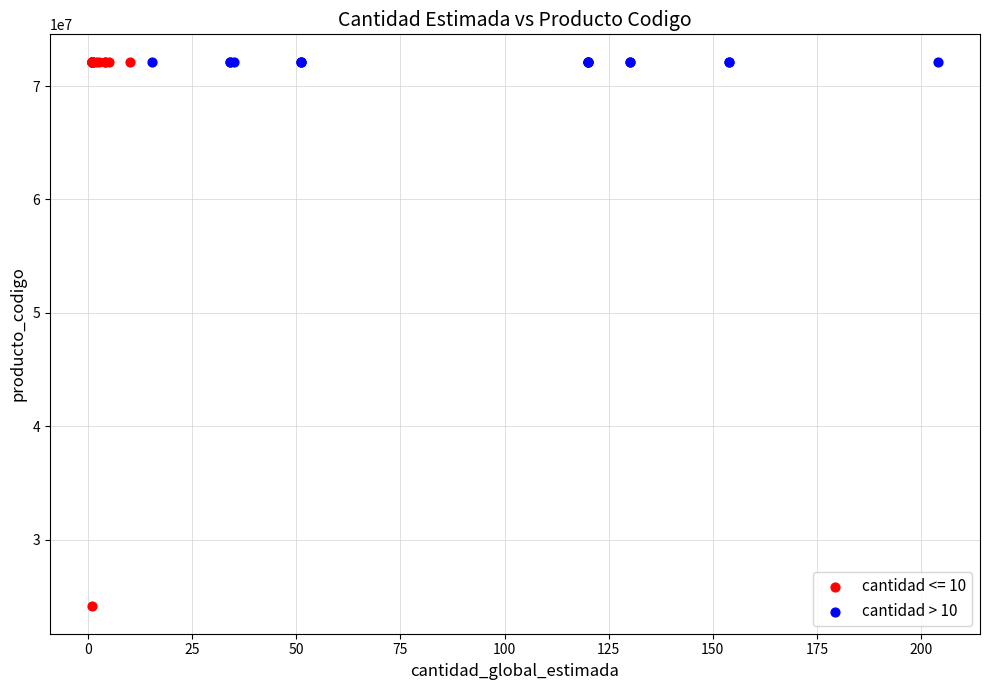

Which series reaches the minimum Y coordinate?

cantidad <= 10